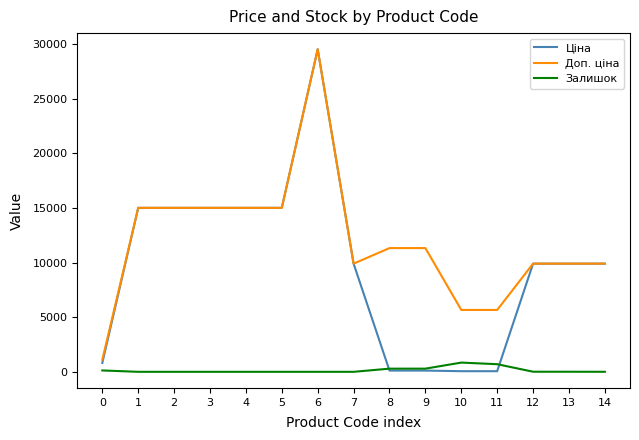

Which series has the largest range (max minus min)?

Ціна